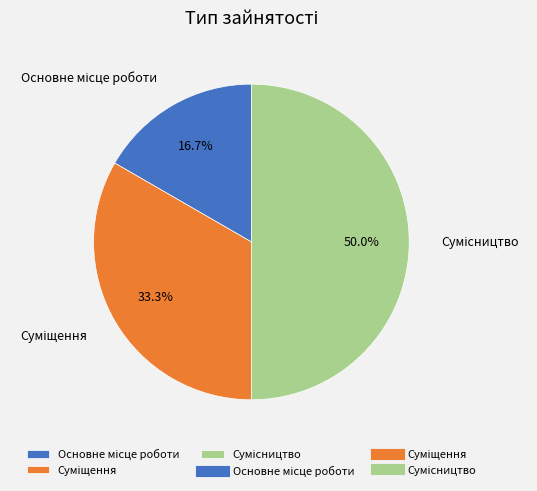

To the nearest percent, what is the difference between the Основне місце роботи and Сумісництво slice percentages?

33%